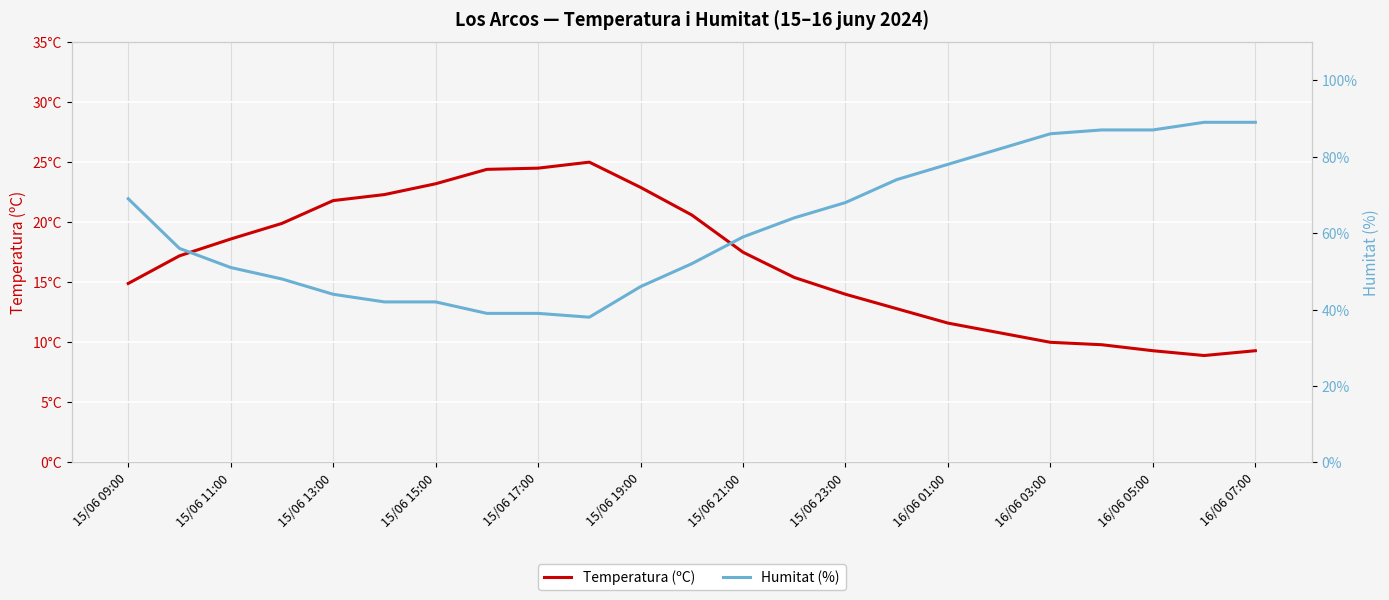

Reading right to left, transcribe all the data shown in this chart.

Temperatura (ºC): 9.3	8.9	9.3	9.8	10.0	10.8	11.6	12.8	14.0	15.4	17.5	20.6	22.9	25.0	24.5	24.4	23.2	22.3	21.8	19.9	18.6	17.2	14.9
Humitat (%): 89.0	89.0	87.0	87.0	86.0	82.0	78.0	74.0	68.0	64.0	59.0	52.0	46.0	38.0	39.0	39.0	42.0	42.0	44.0	48.0	51.0	56.0	69.0